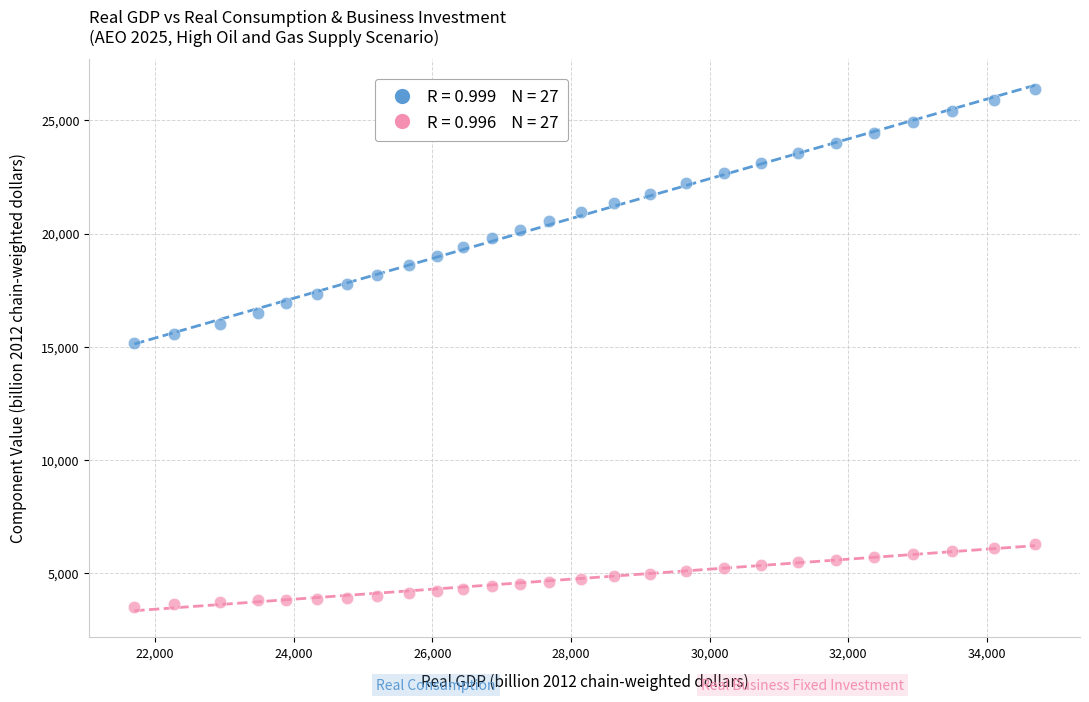

Across all data points, what is the range of X values (max minus min)?

12993.9